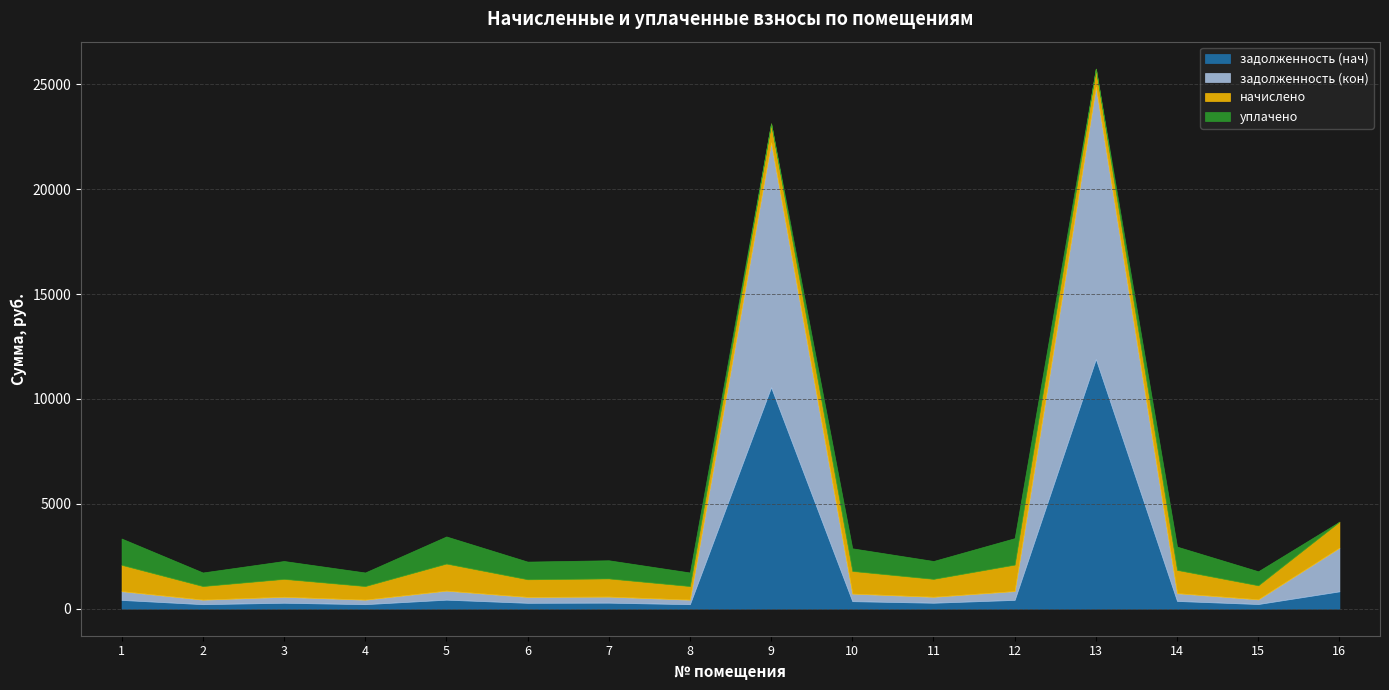

Does the chart have visible grid lines?

Yes